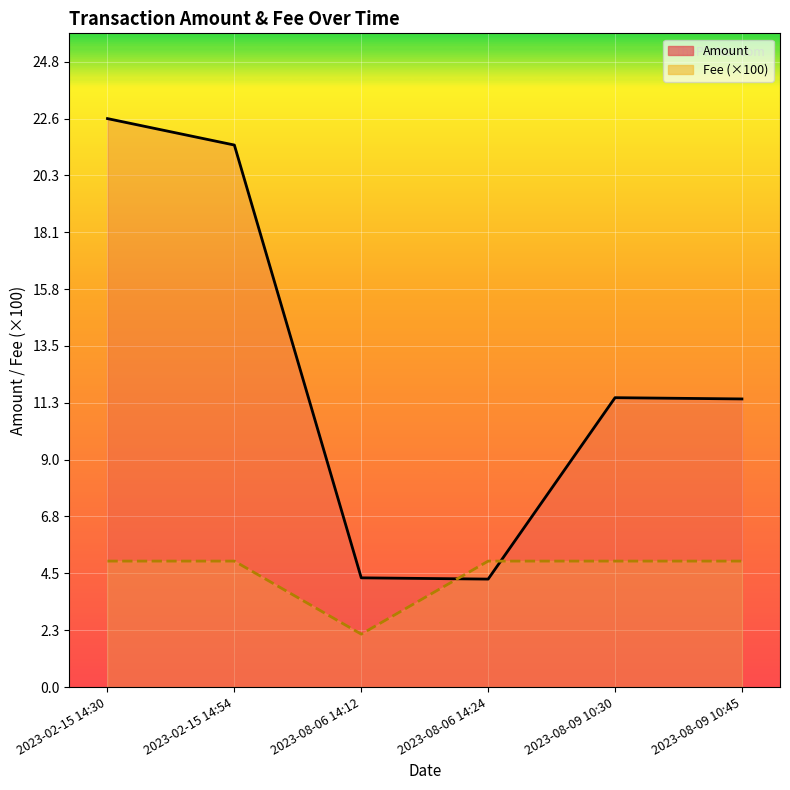

The value of Fee (×100) at 2023-02-15 14:54 is 7.9. True or false?

False